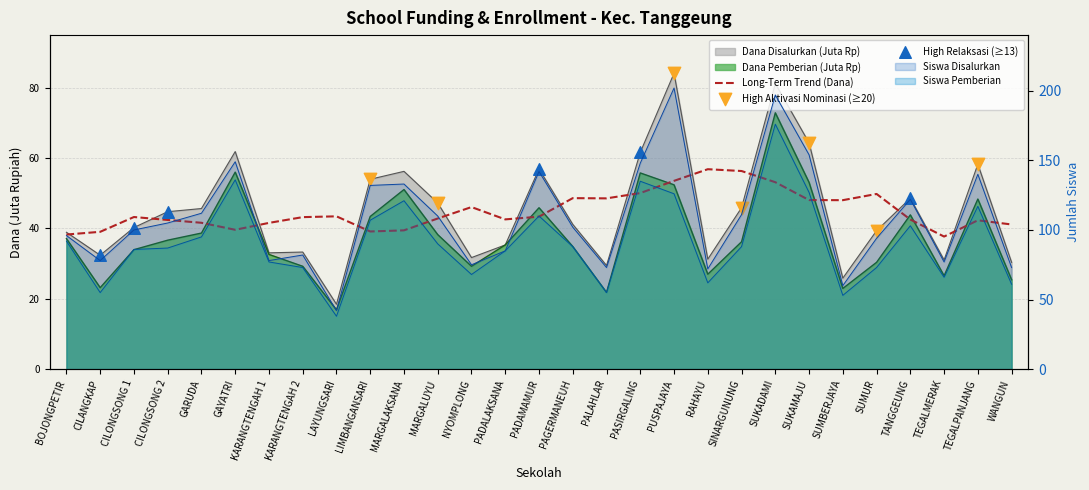

At how many categories does at least one series exceed 85?

18